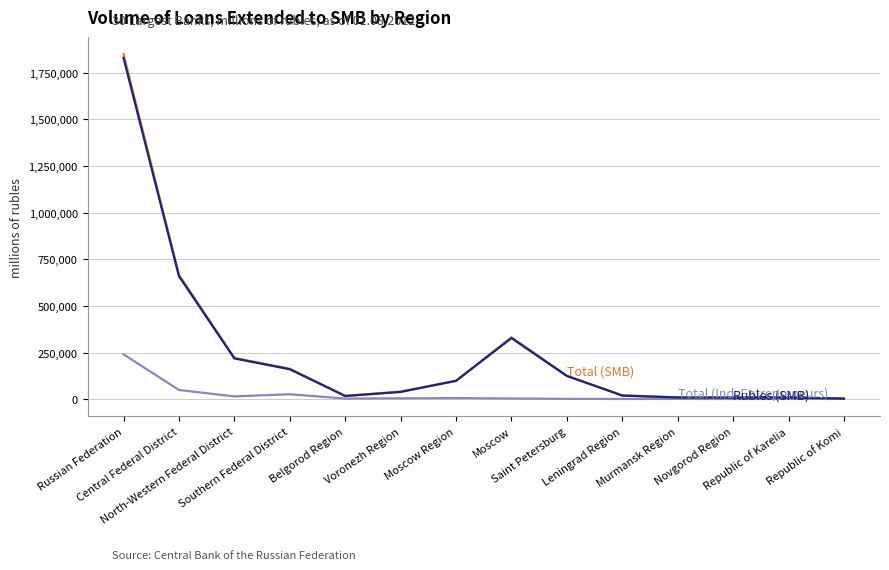

What position from the left is Southern Federal District?

4